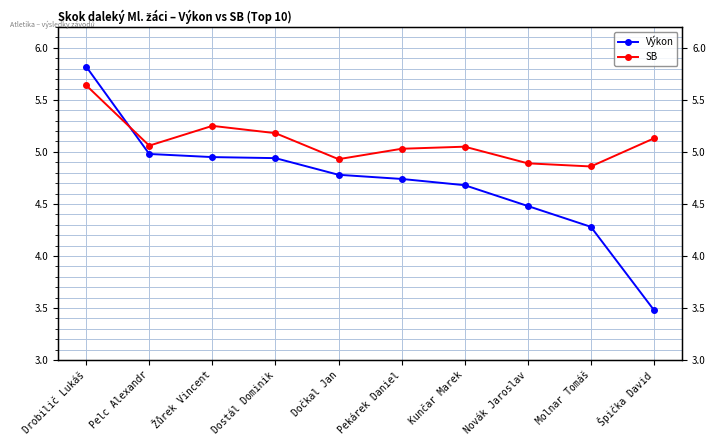

What is the sum of all SB values?

51.0